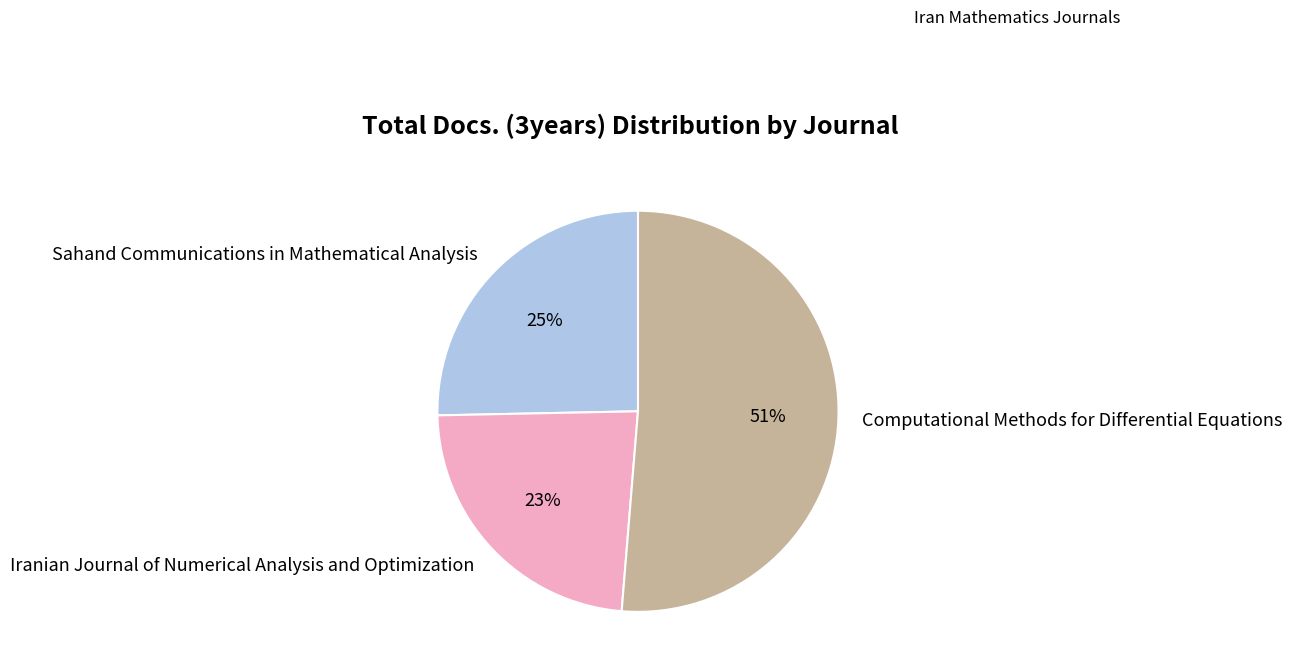

Which slice is the largest?

Computational Methods for Differential Equations